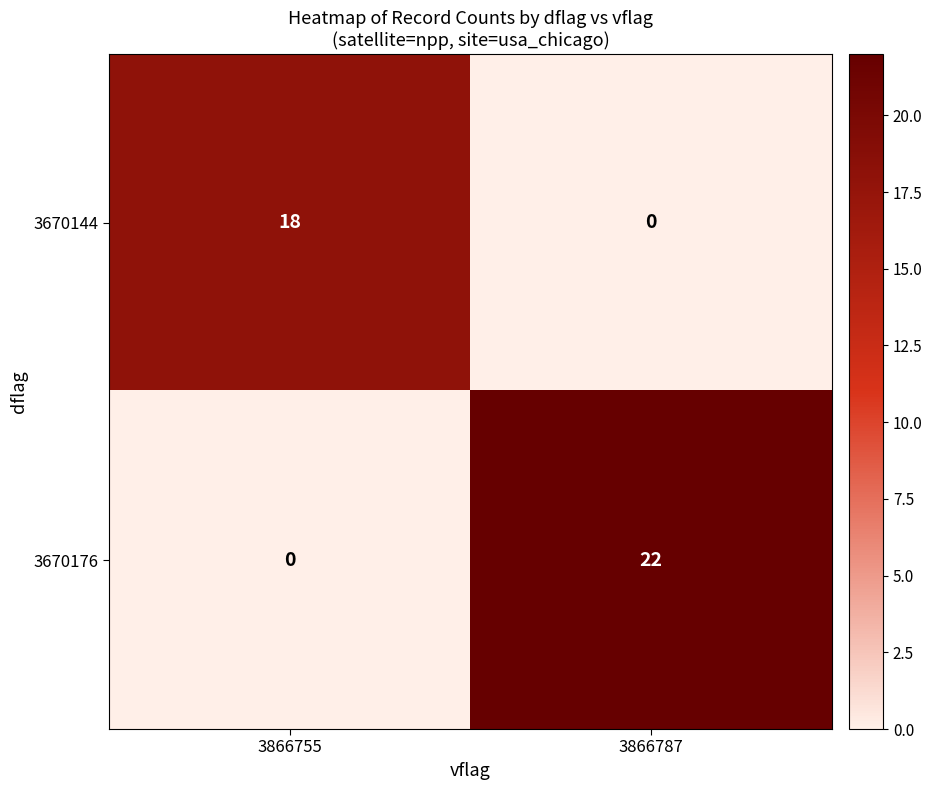

At which category is the sum across all series the highest?

3866787